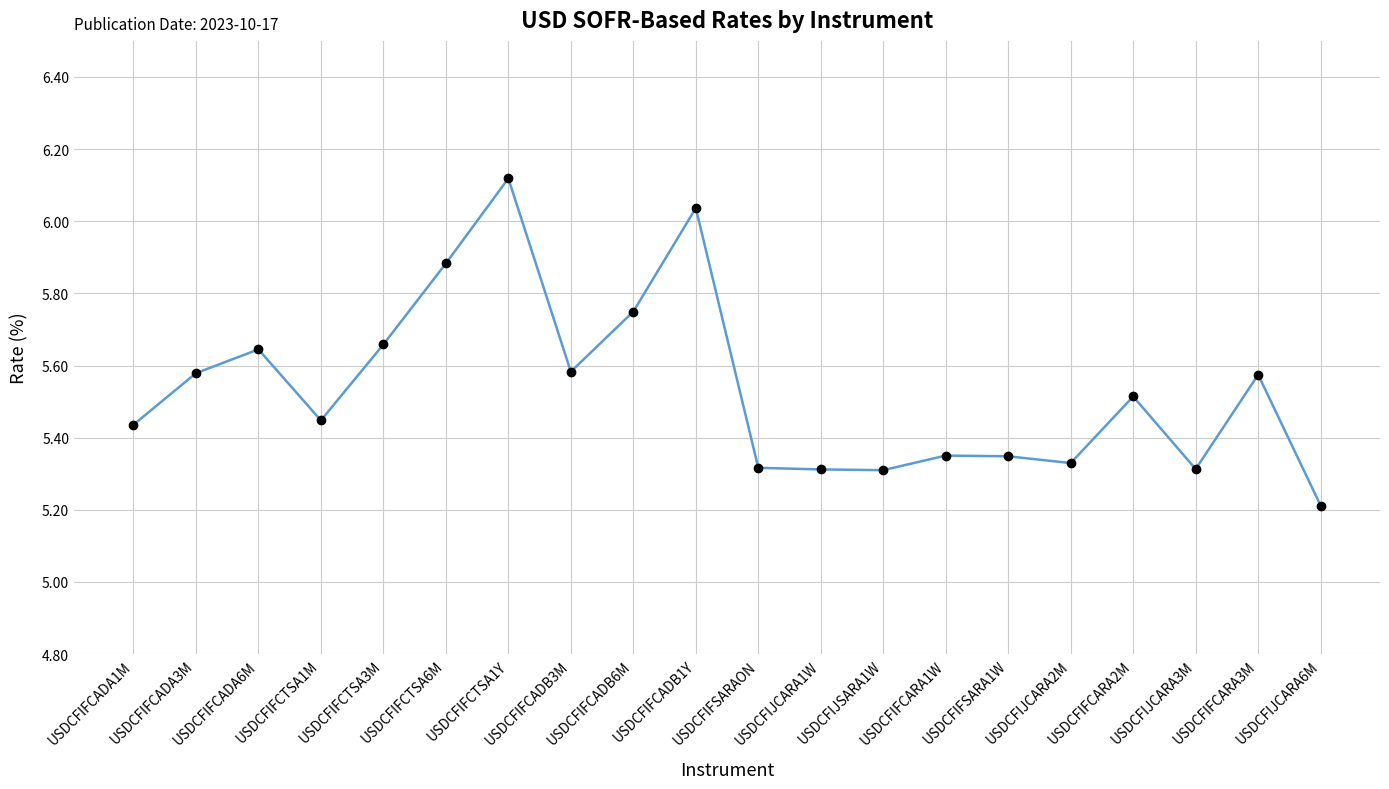

The value at USDCFIFCTSA3M is 3.7. True or false?

False